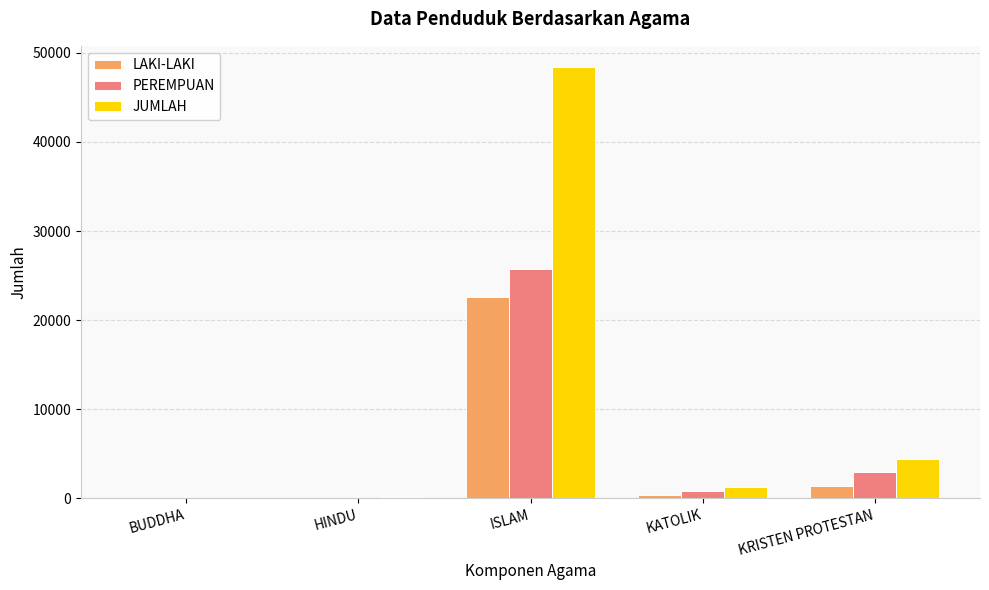

Which series has the largest total across all categories?

JUMLAH